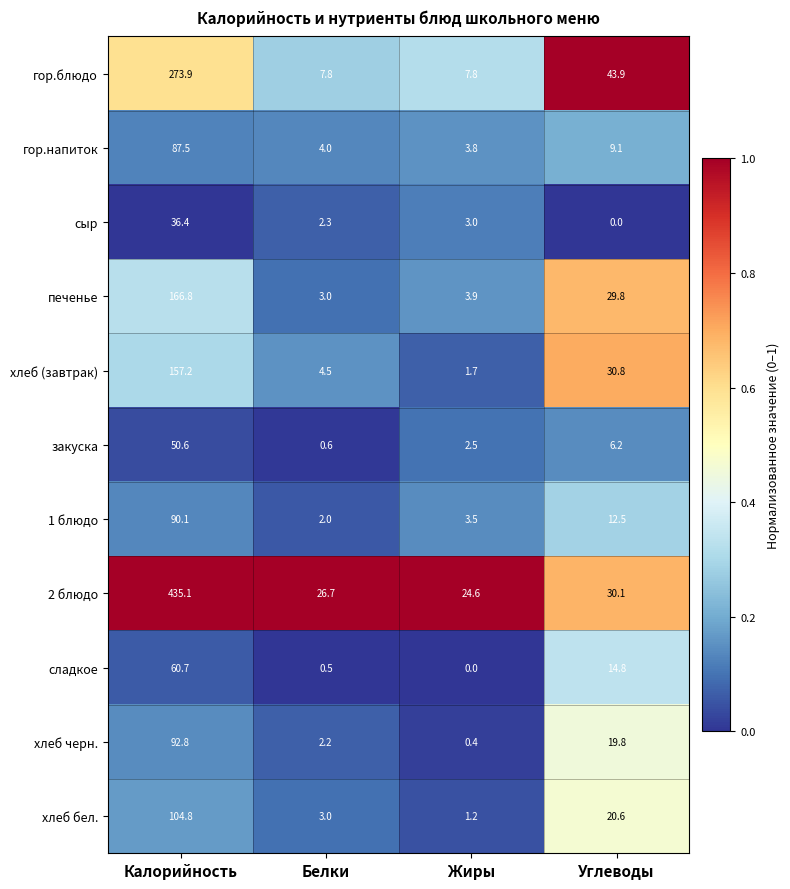

Where is гор.напиток nearest to the value 45?

Углеводы